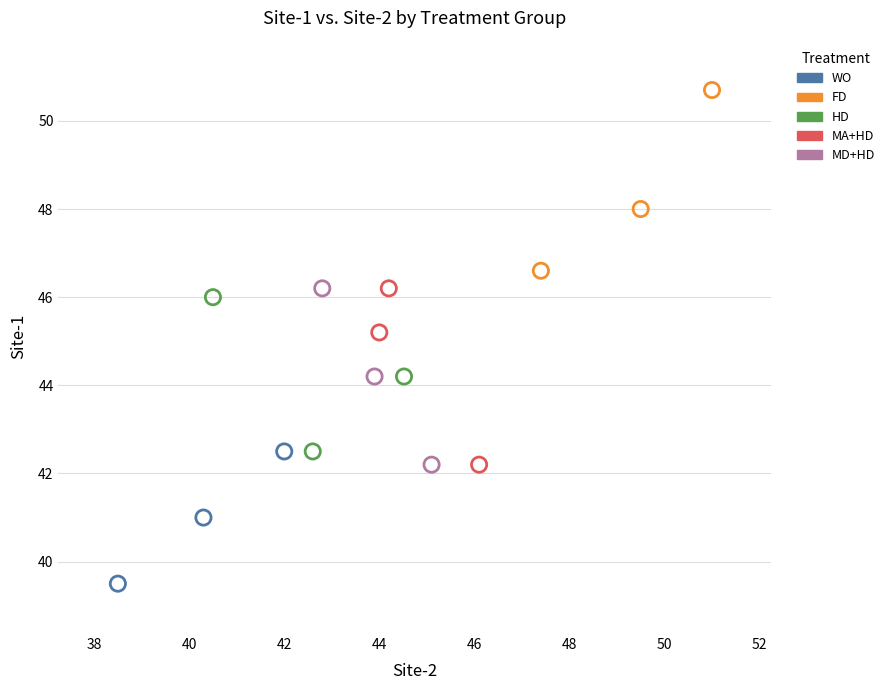

What are all the series names shown in the legend?

WO, FD, HD, MA+HD, MD+HD